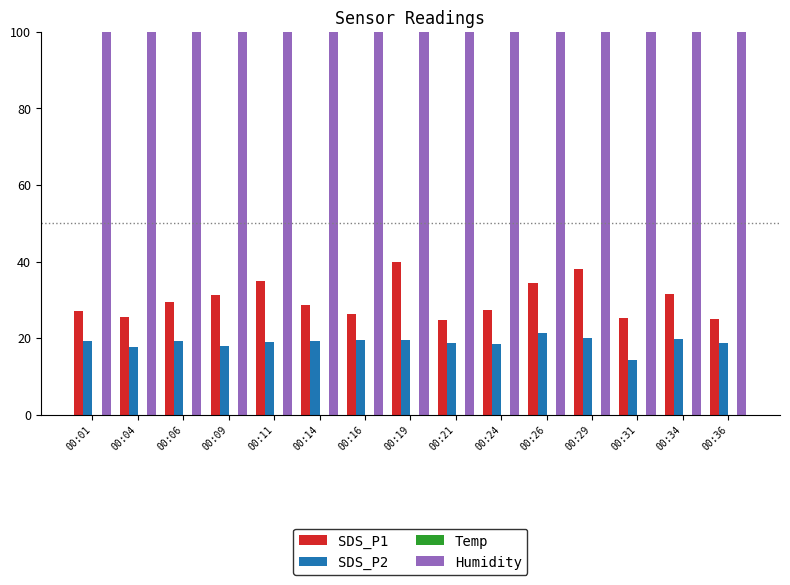

What is the spread (max minus min) of values at 00:11?

100.8